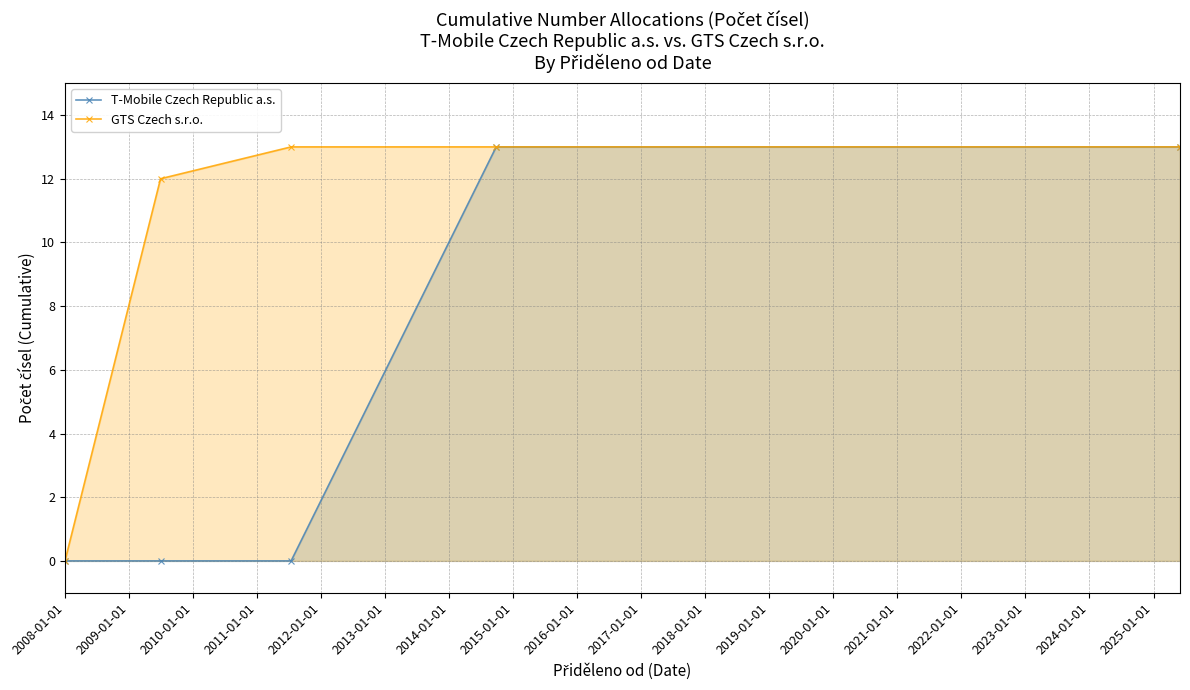

Which category has the highest value across all series?

2011-01-01